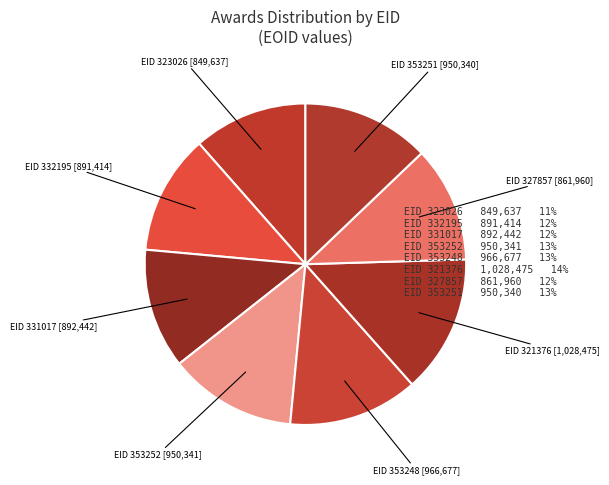

Which slice is the largest?

EID 321376